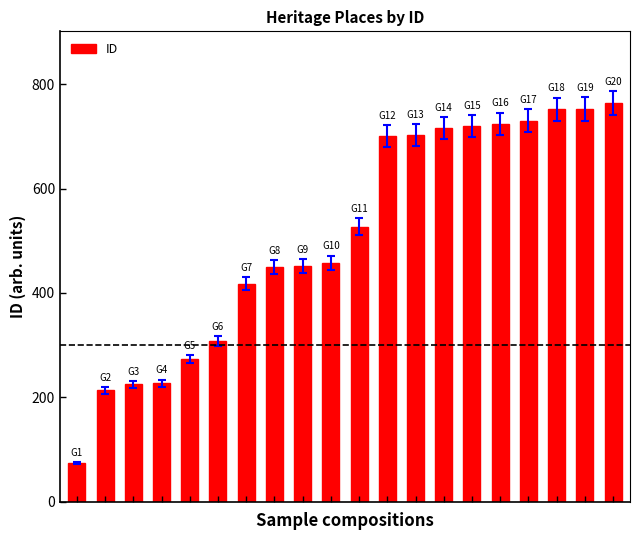

What is the value of the 2nd bar from the left?

213